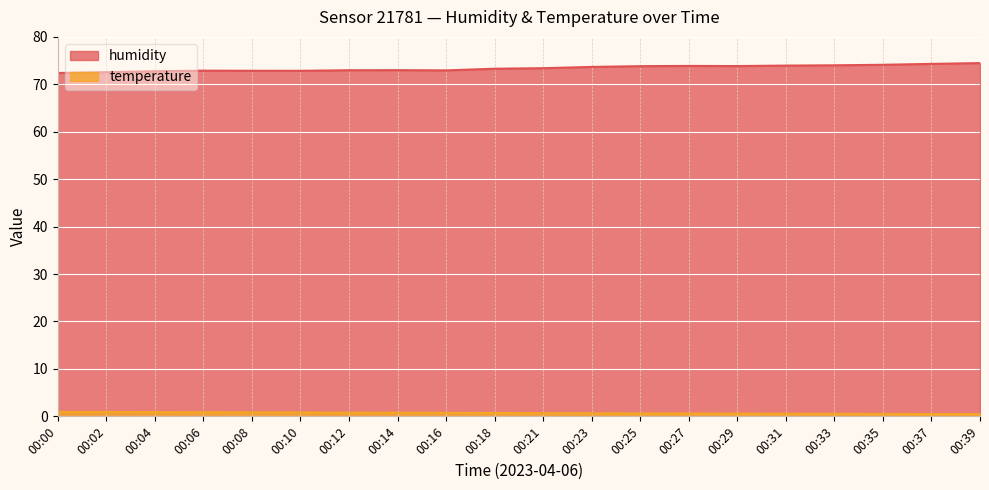

True or false: humidity and temperature cross at least once.

False